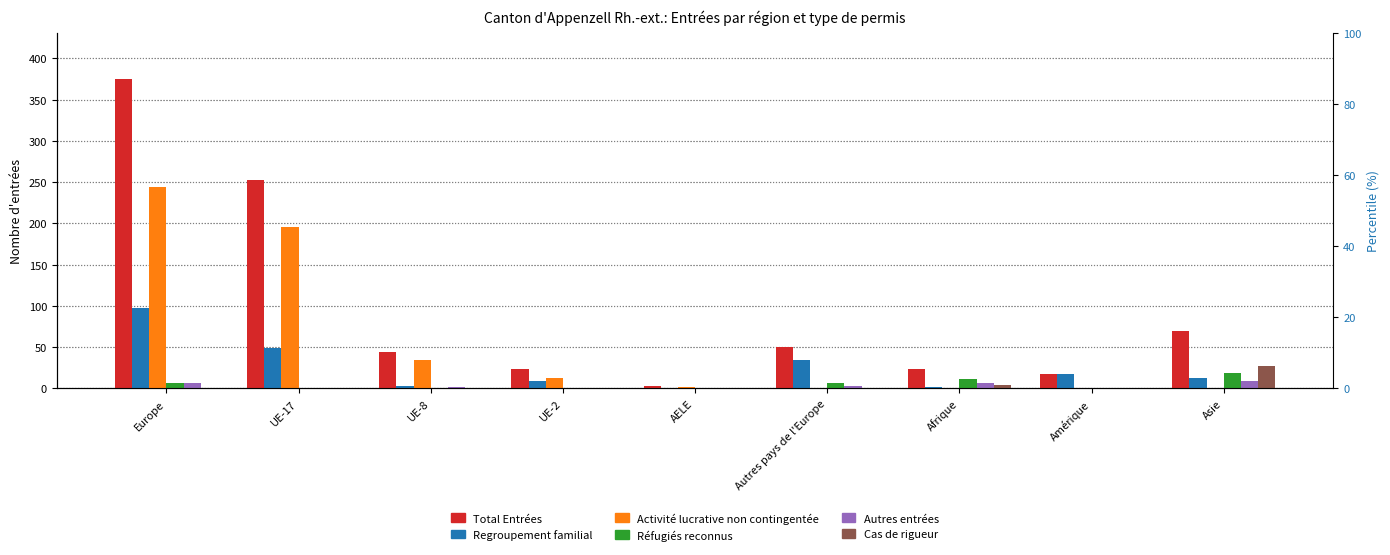

True or false: Autres entrées has a value of 2 at UE-8.

True